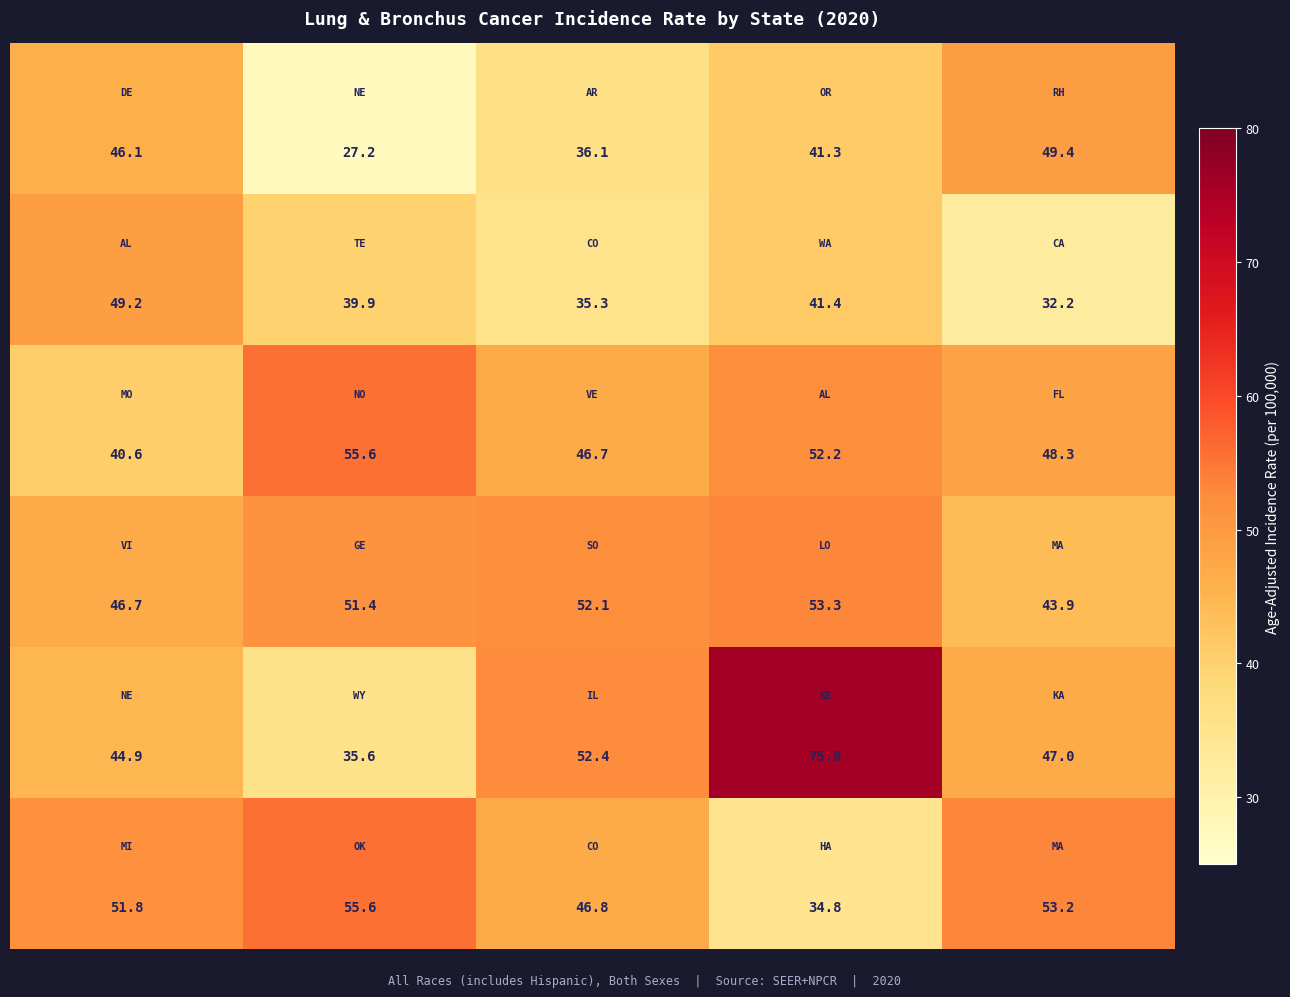

What is the minimum value shown in the chart?

27.2